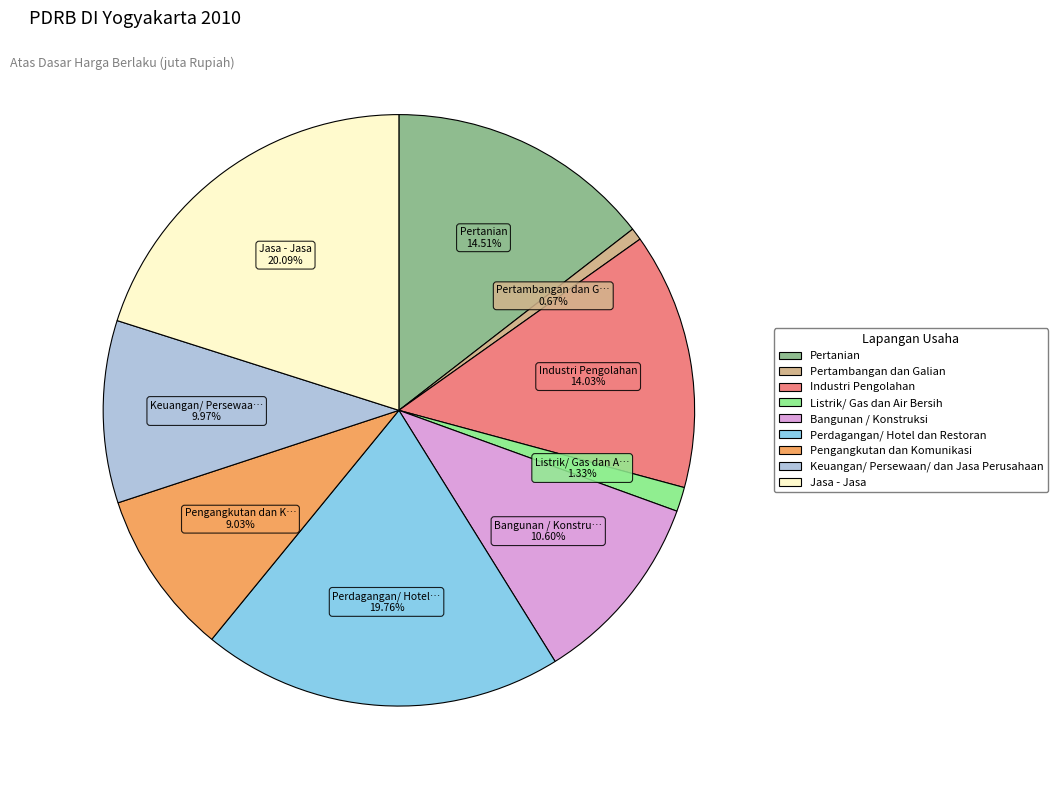

Which slice is the smallest?

Pertambangan dan Galian